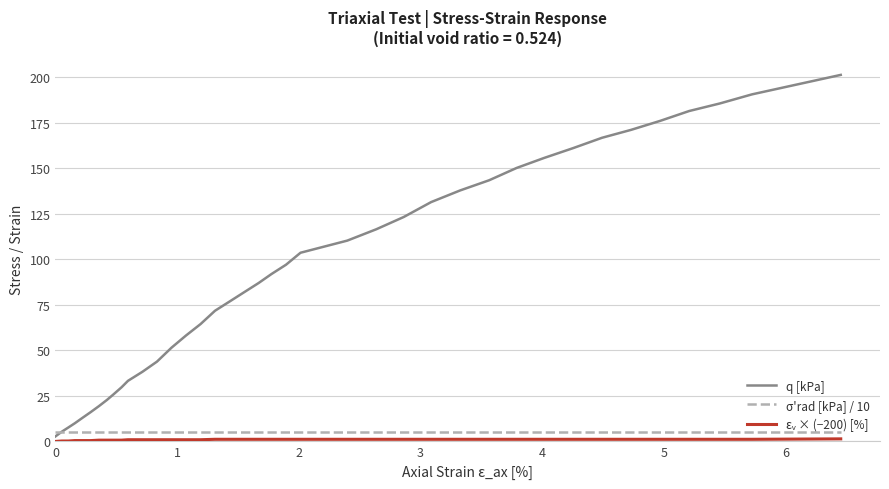

Which series has the widest spread of values?

q [kPa]